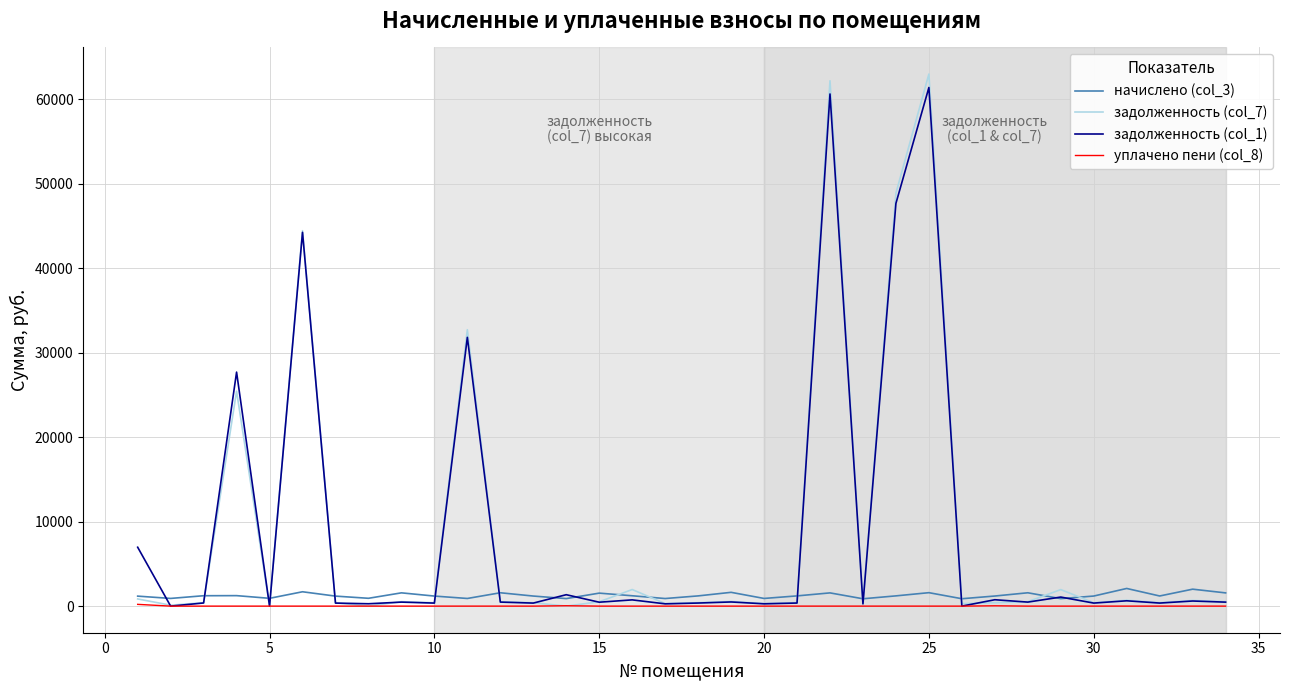

Which series has the largest range (max minus min)?

задолженность (col_7)